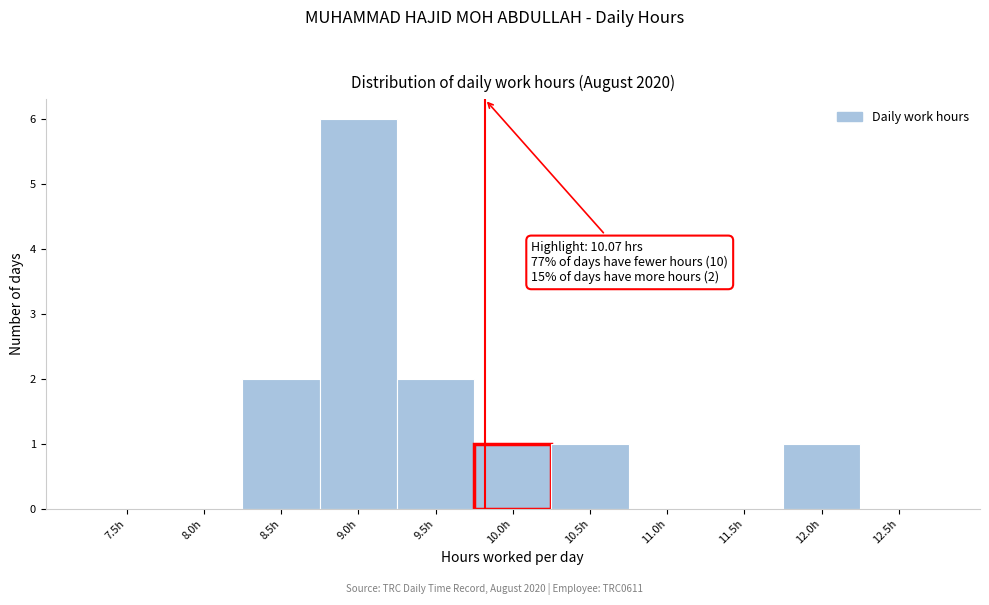

Reading left to right, list all the values displayed in this chart.

7.5h=0	8.0h=0	8.5h=2	9.0h=6	9.5h=2	10.0h=1	10.5h=1	11.0h=0	11.5h=0	12.0h=1	12.5h=0